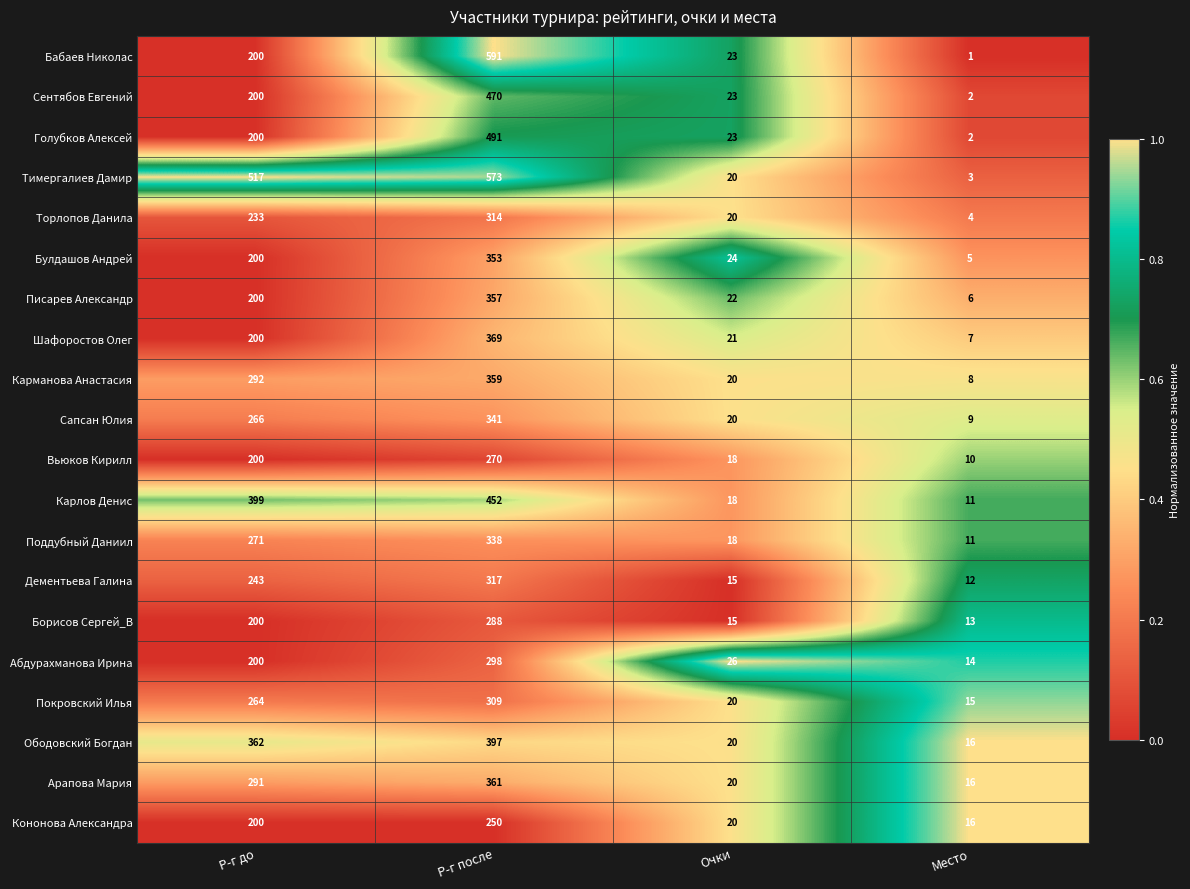

At which category is the sum across all series the highest?

Р-г после